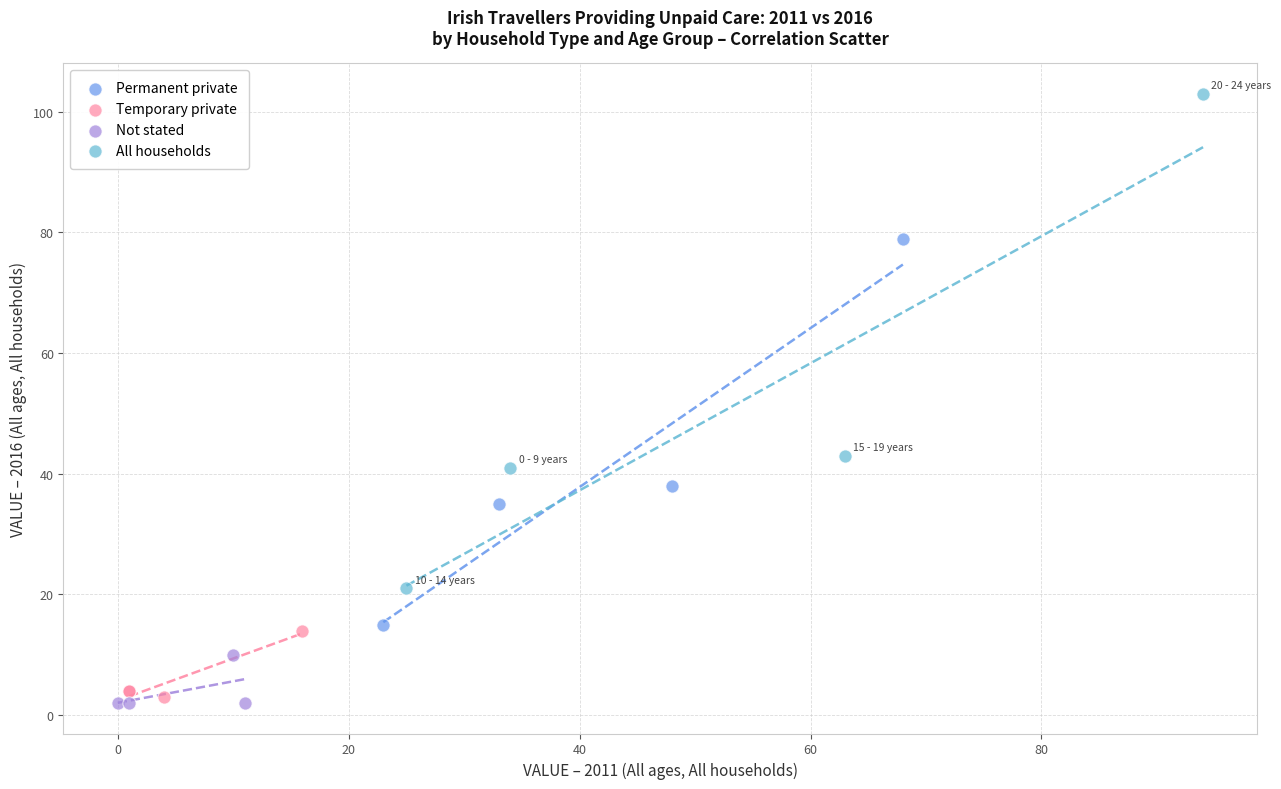

What are all the series names shown in the legend?

Permanent private, Temporary private, Not stated, All households